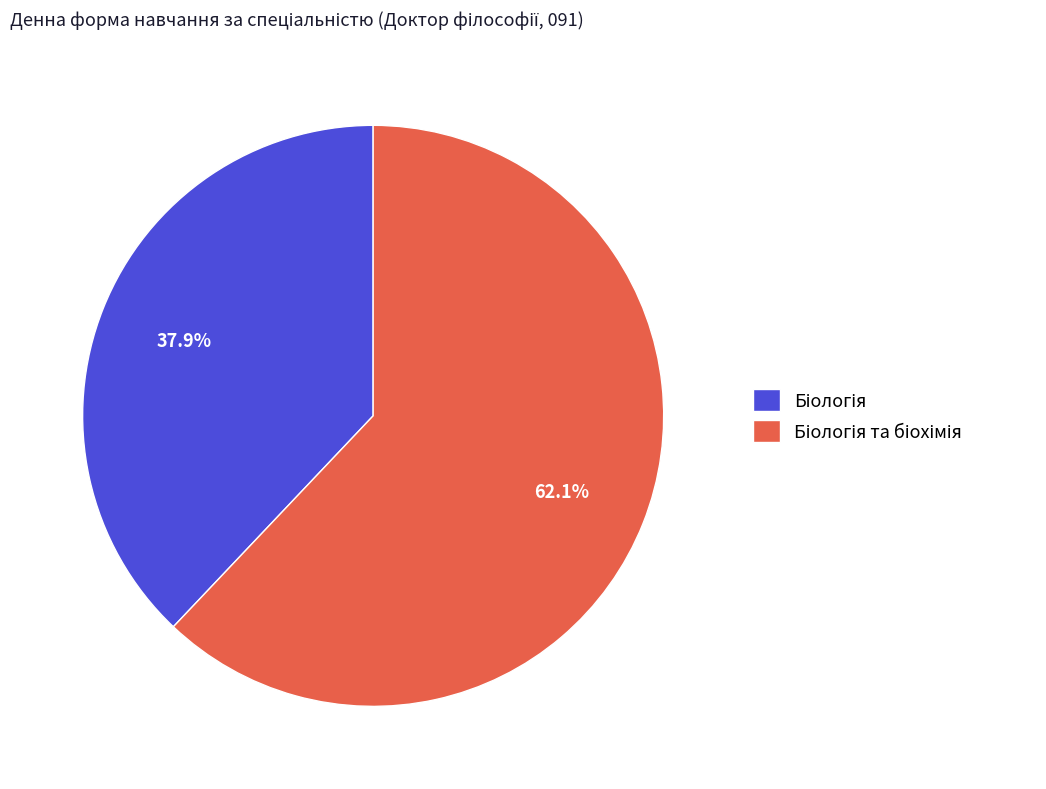

How many segments does this pie chart have?

2